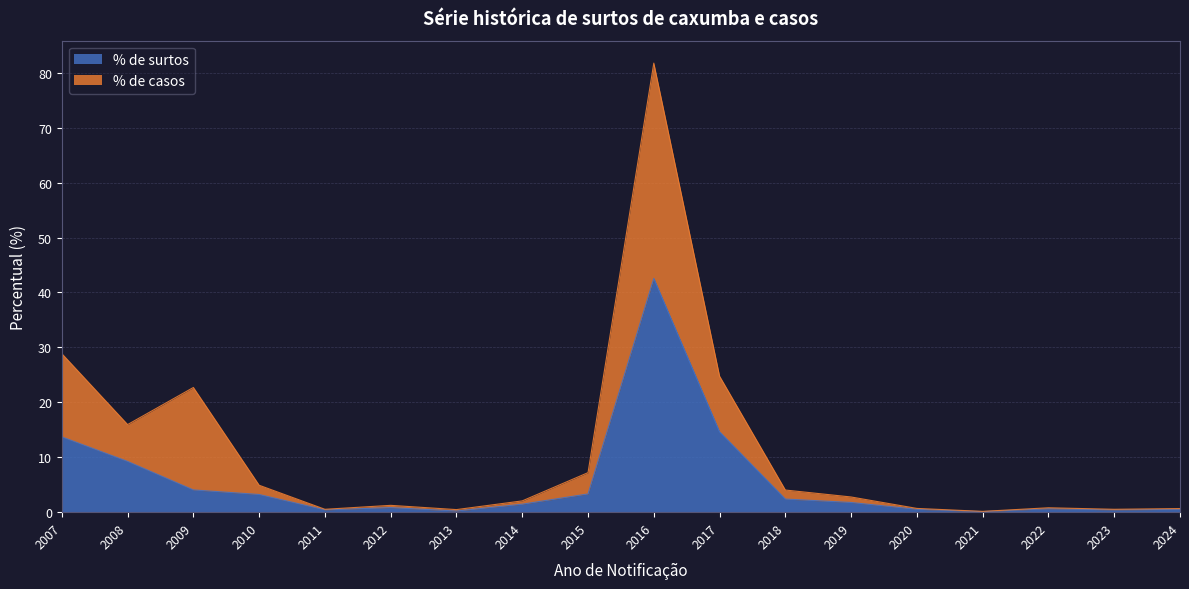

What is the total value across all series at 2008?

15.9